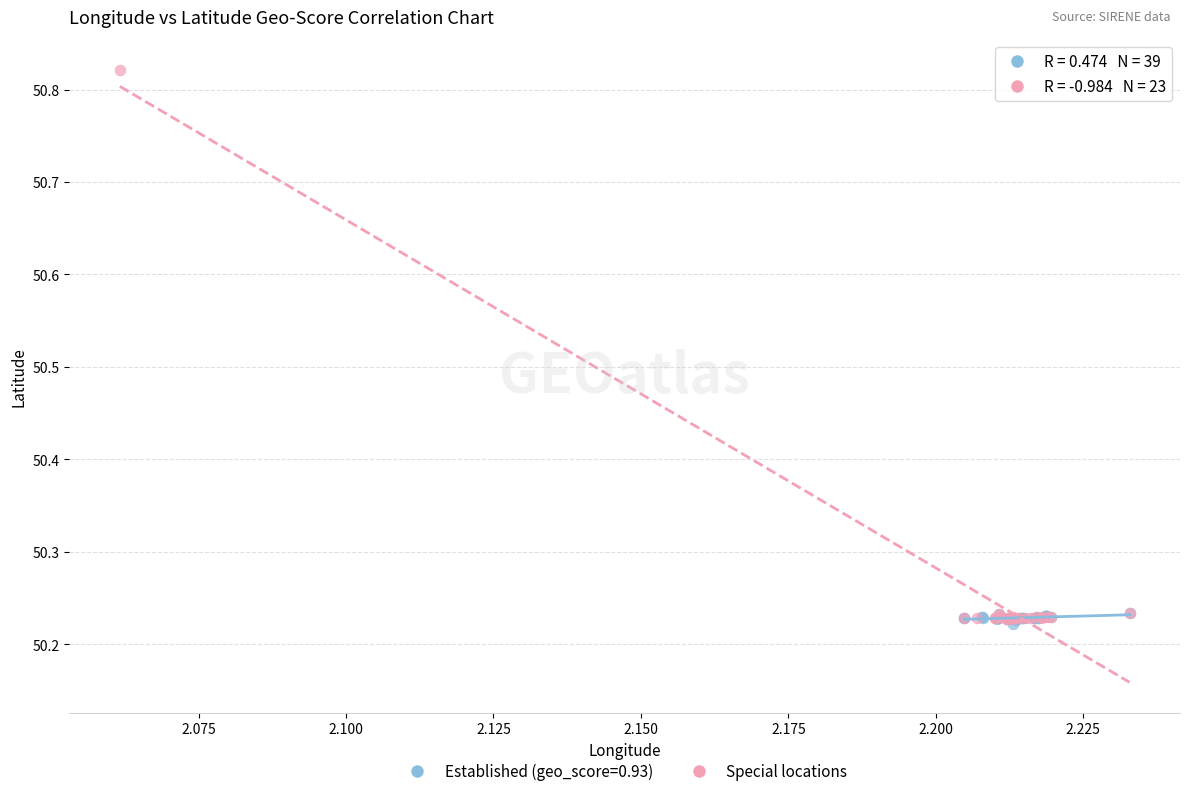

Which series reaches the maximum Y coordinate?

Special locations